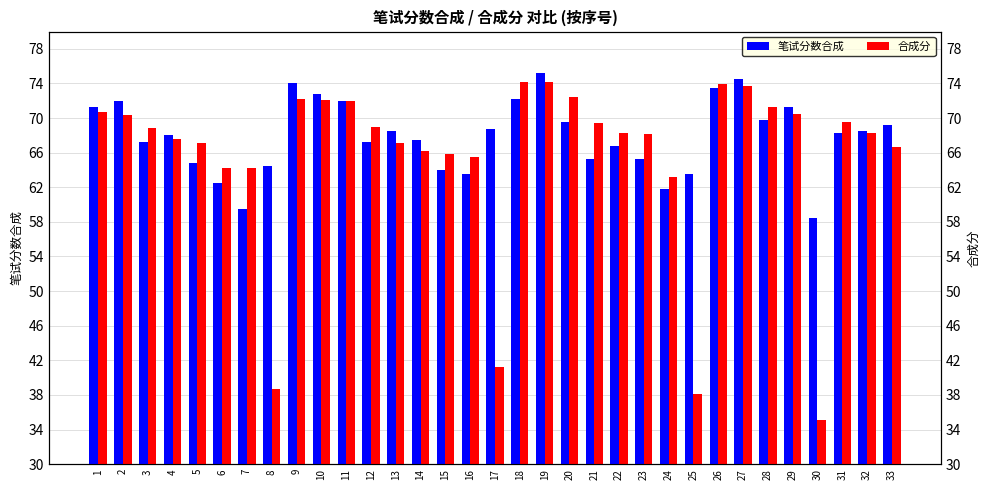

Where is 笔试分数合成 nearest to the value 66?

21